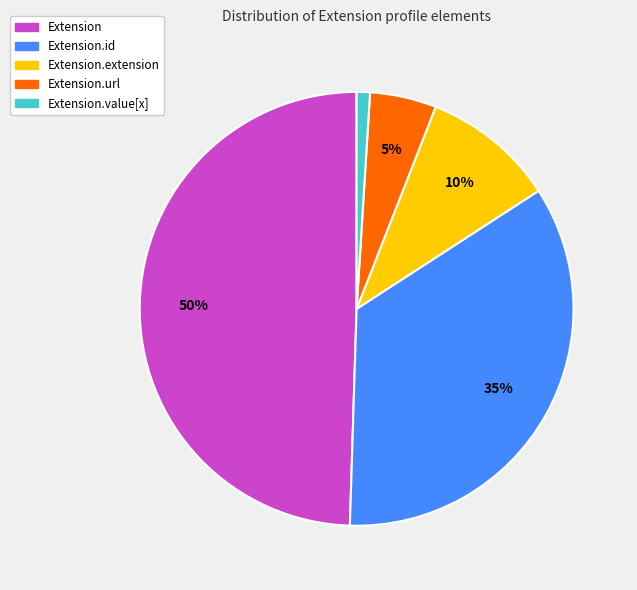

Does Extension.url account for over 50% of the chart?

No